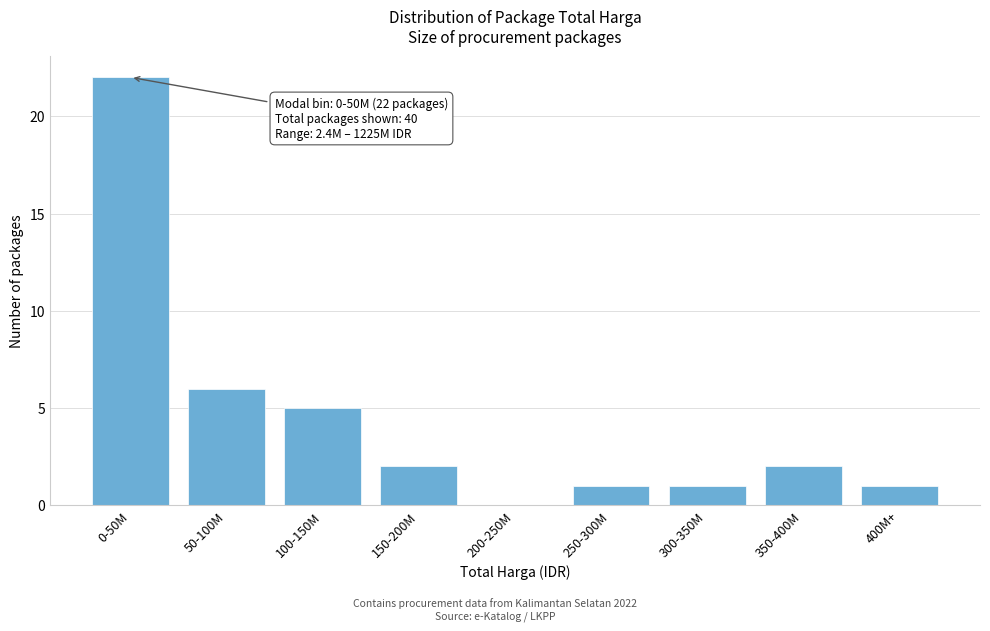

Reading left to right, list all the values displayed in this chart.

0-50M=22	50-100M=6	100-150M=5	150-200M=2	200-250M=0	250-300M=1	300-350M=1	350-400M=2	400M+=1